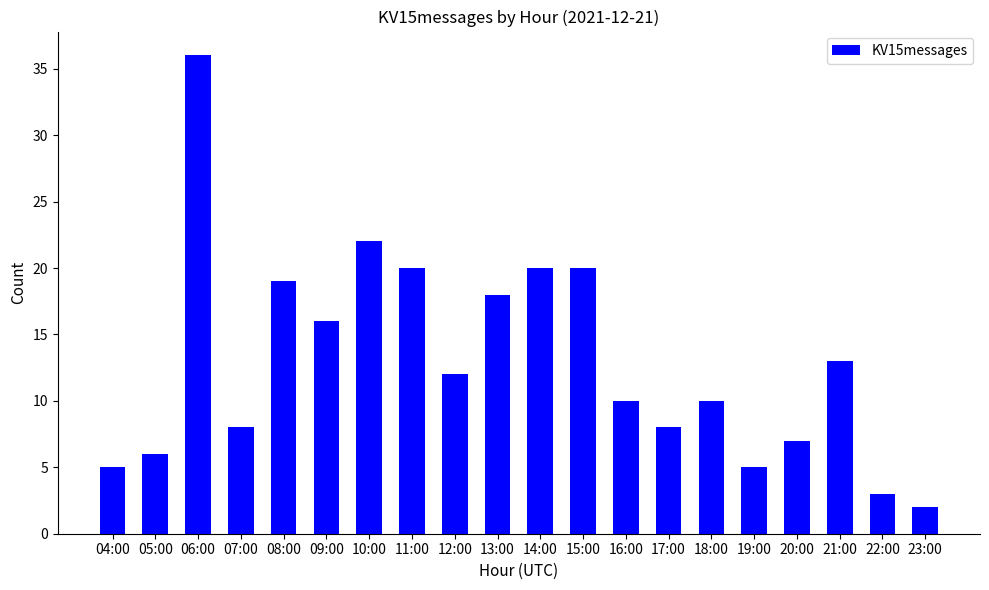

Is it true that the value at 04:00 is 5?

True